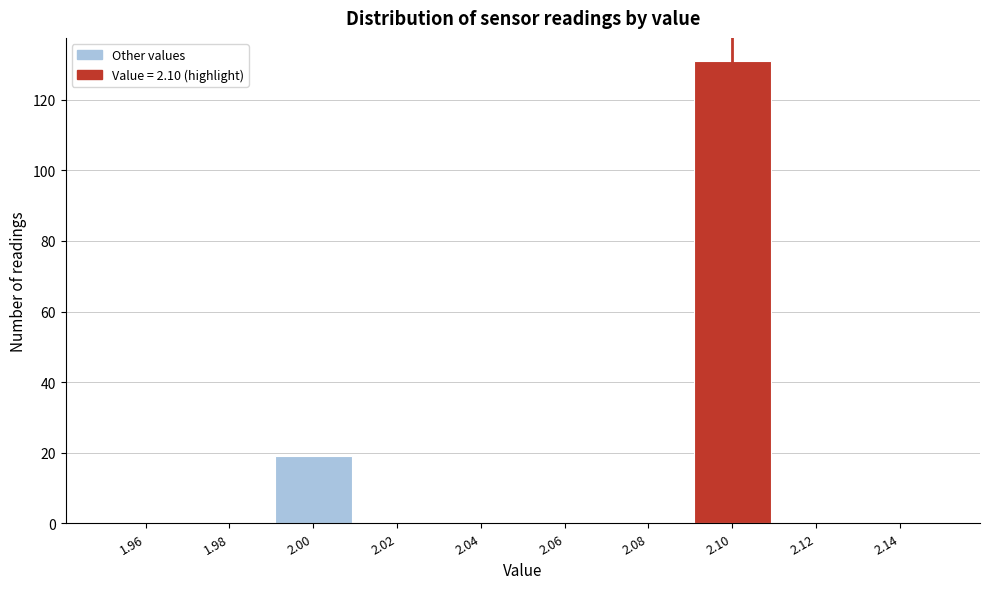

Reading left to right, transcribe this chart: for each bar, give the range it covers on the x-axis and its height. The values are not printed on the chart, so give them approximately, as read against the axis.

1.95 to 1.97: 0
1.97 to 1.99: 0
1.99 to 2.01: 20
2.01 to 2.03: 0
2.03 to 2.05: 0
2.05 to 2.07: 0
2.07 to 2.09: 0
2.09 to 2.11: 132
2.11 to 2.13: 0
2.13 to 2.15: 0